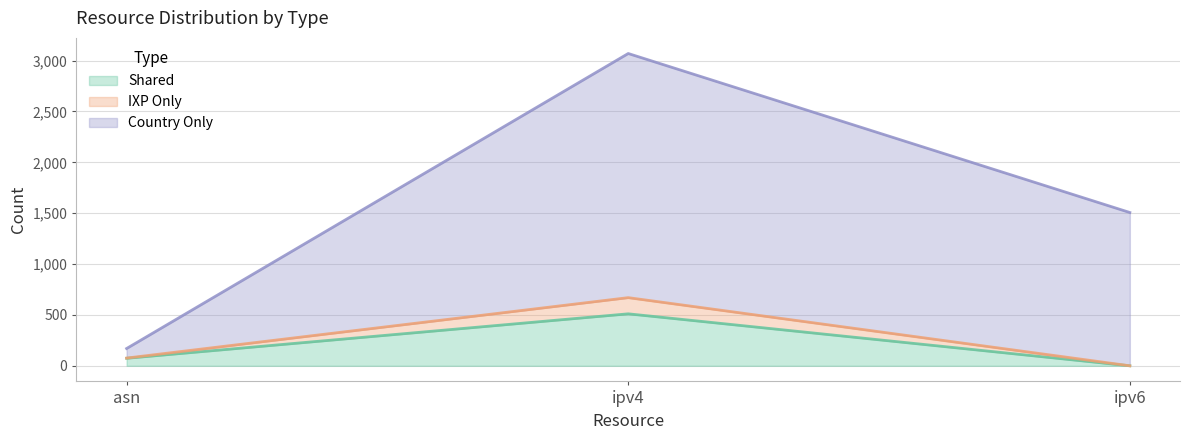

At how many categories does at least one series exceed 984?

2